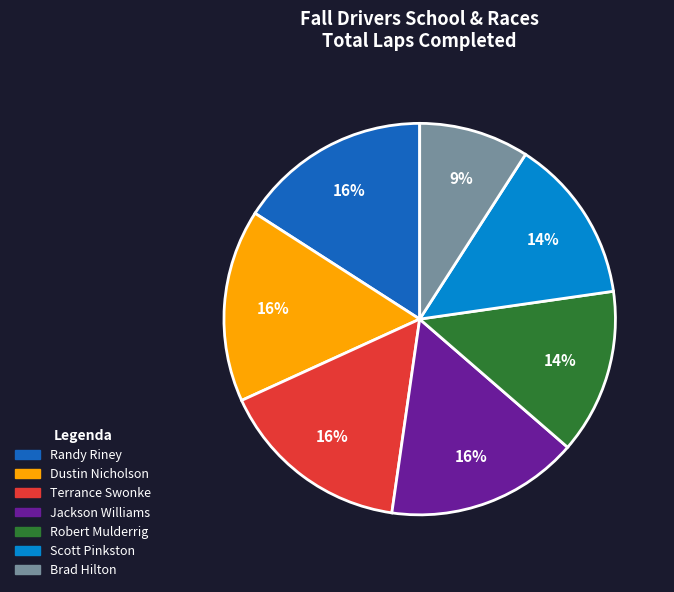

To the nearest percent, what is the average slice percentage?

14%